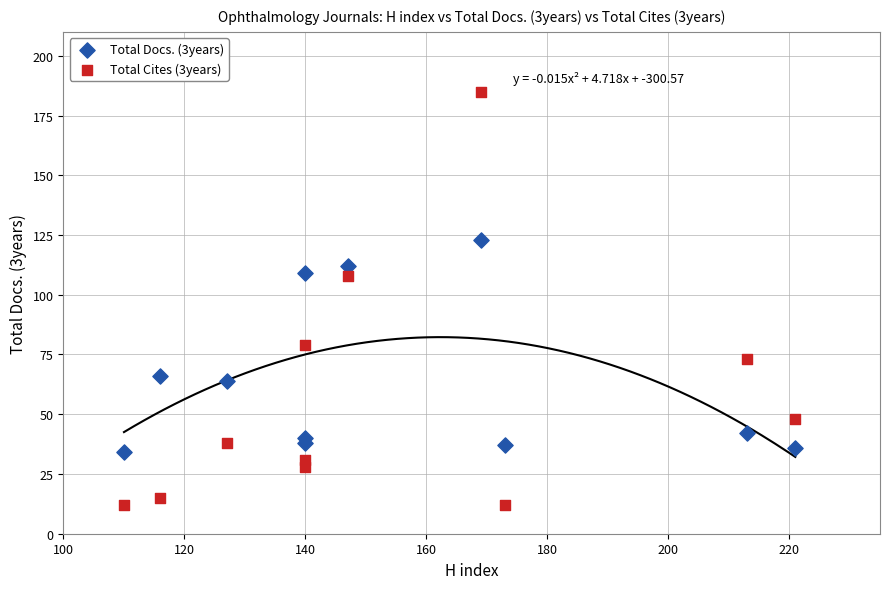

What are all the series names shown in the legend?

Total Docs. (3years), Total Cites (3years)